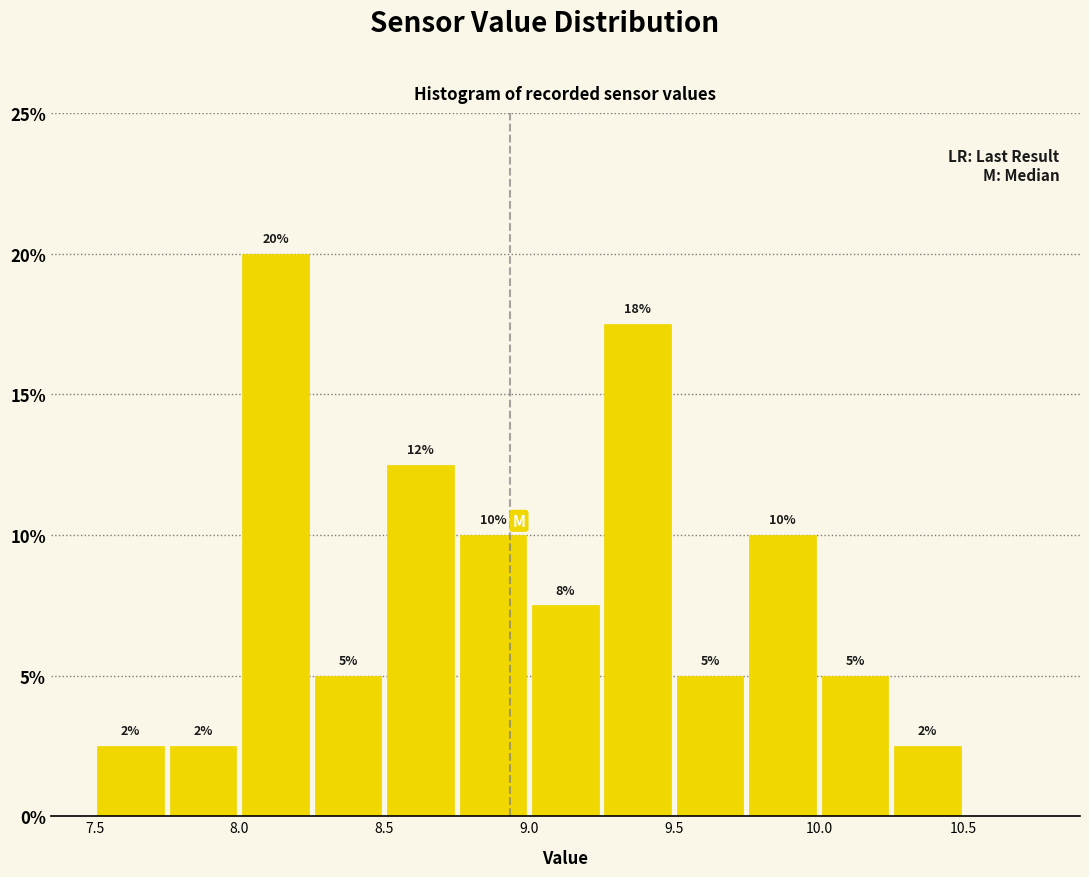

Which range on the x-axis has the tallest bar?

8.00 to 8.25